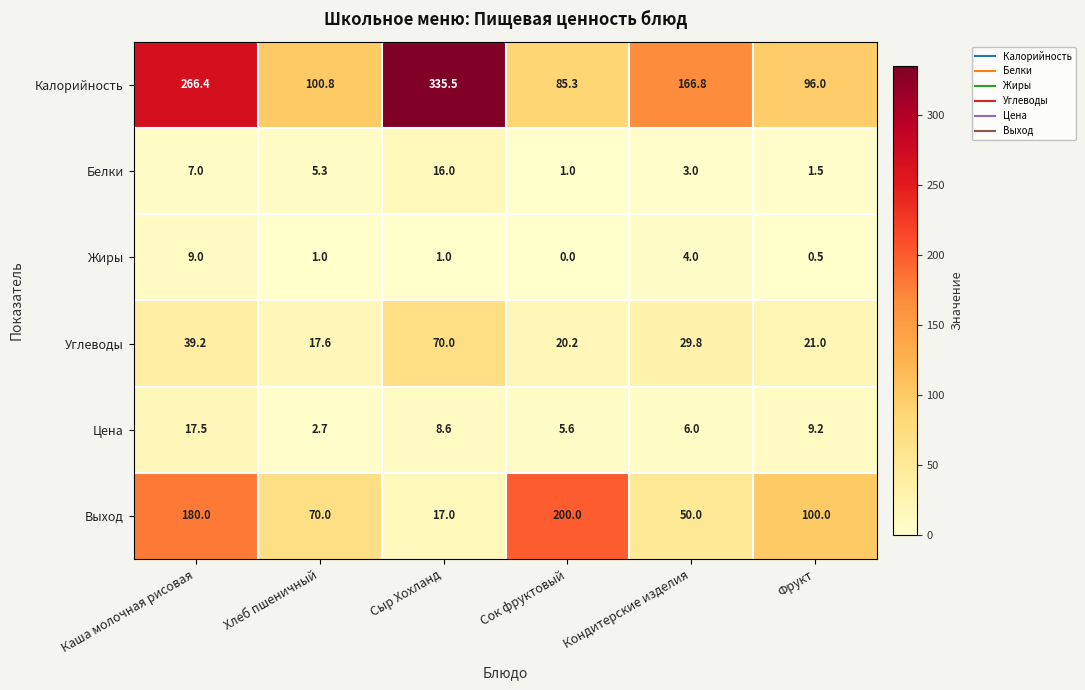

What is the maximum value for Цена?

17.5